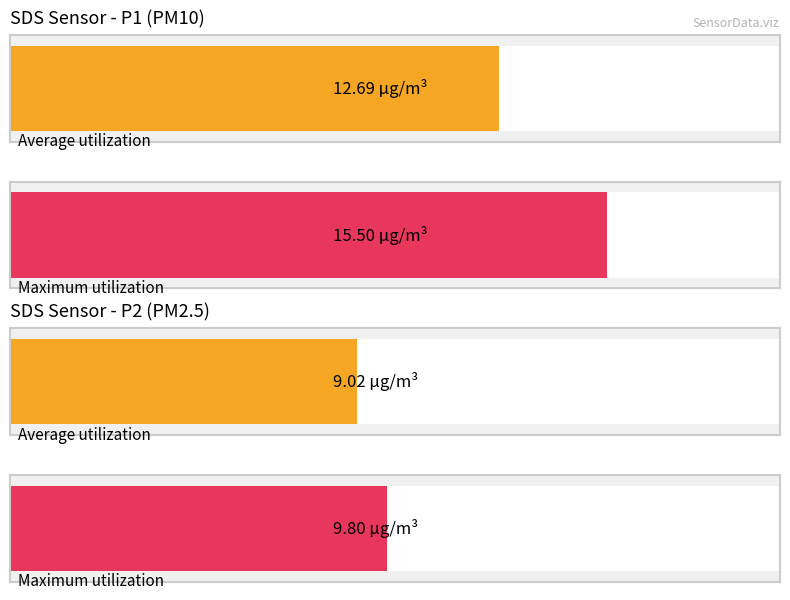

True or false: SDS_P1 has a value of 5.6 at 00:24.

False